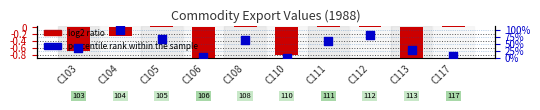

Is the value of percentile rank within the sample at C106 greater than the value of log2 ratio at C104?

Yes